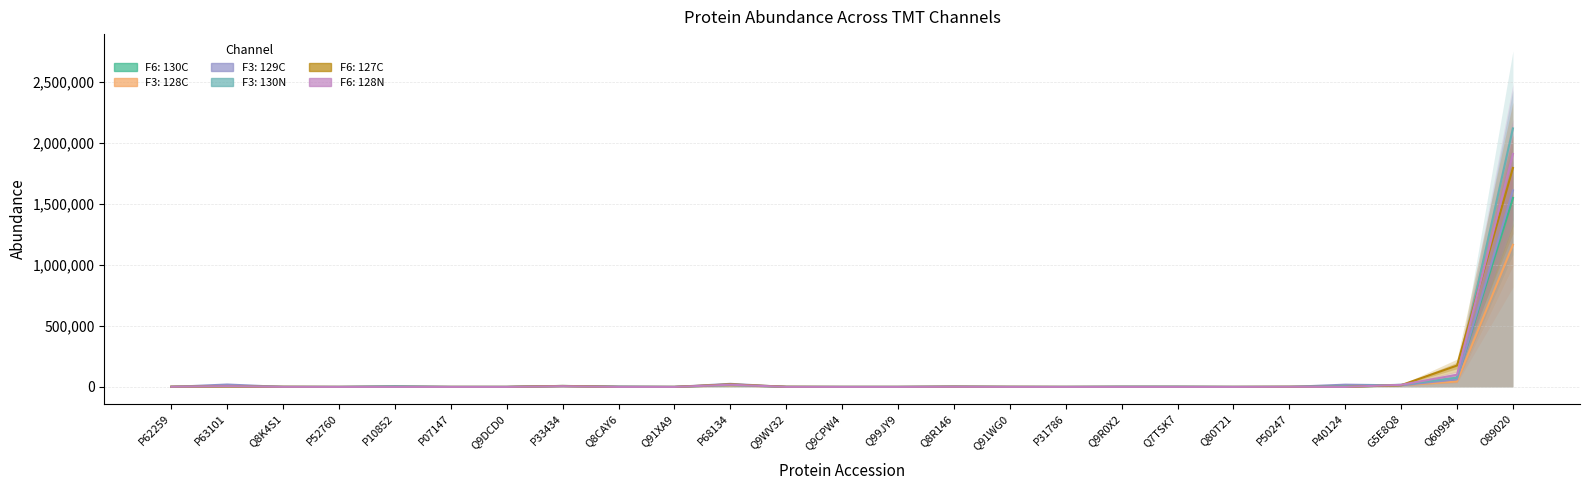

Which has a higher value, P10852 or Q9R0X2?

P10852